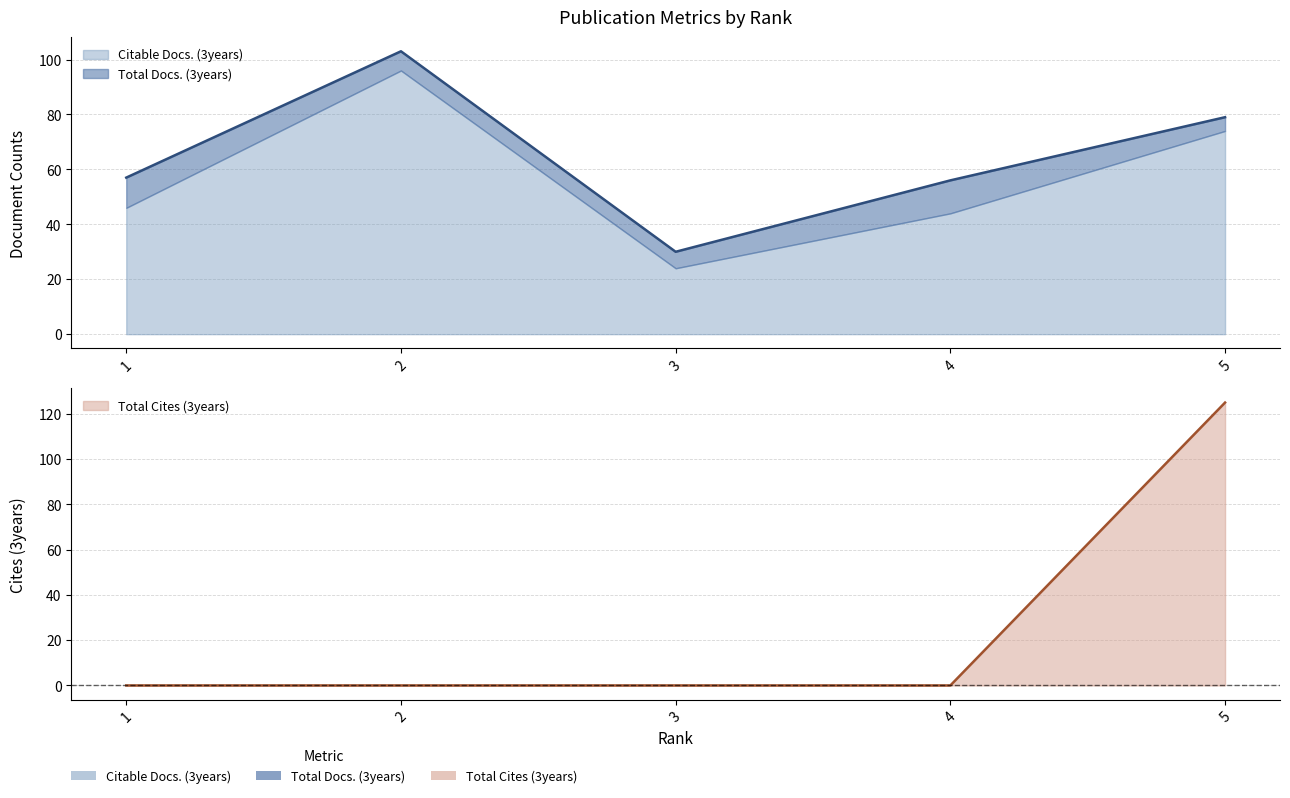

What is the difference between the second highest and minimum values in the Citable Docs. (3years) series?

49